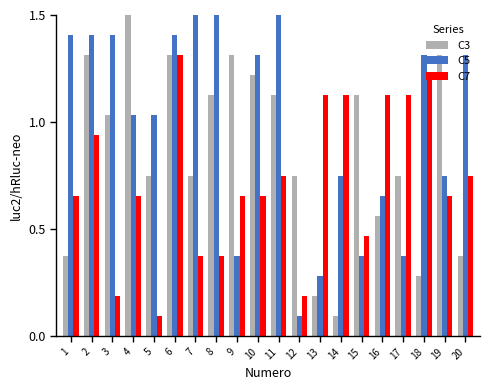

What are all the series names shown in the legend?

C3, C5, C7